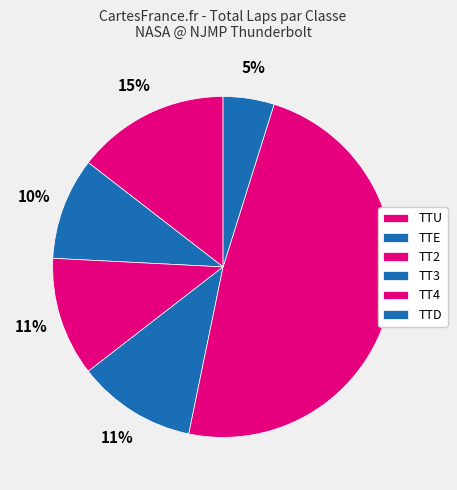

How many segments does this pie chart have?

6